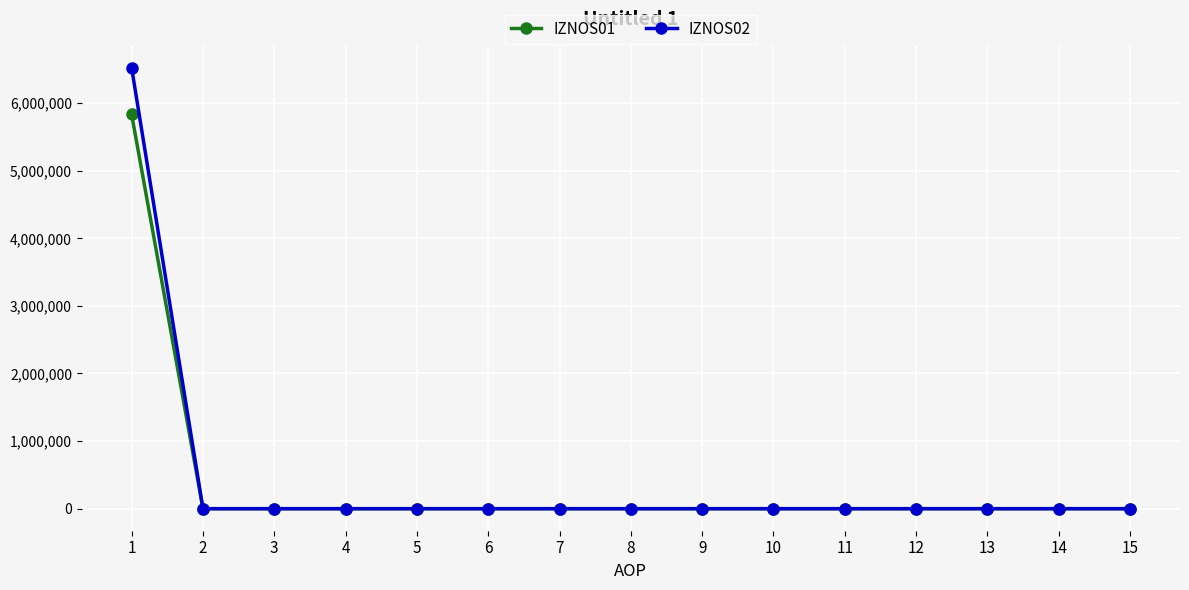

Which series has the widest spread of values?

IZNOS02